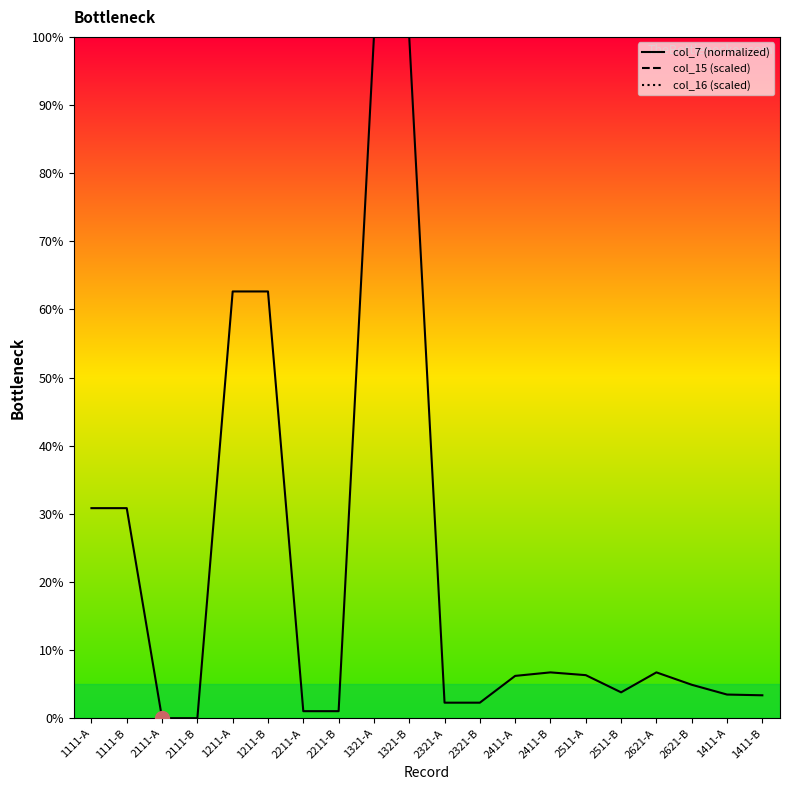

The value of col_7 (normalized) at 2511-A is 6.3. True or false?

True